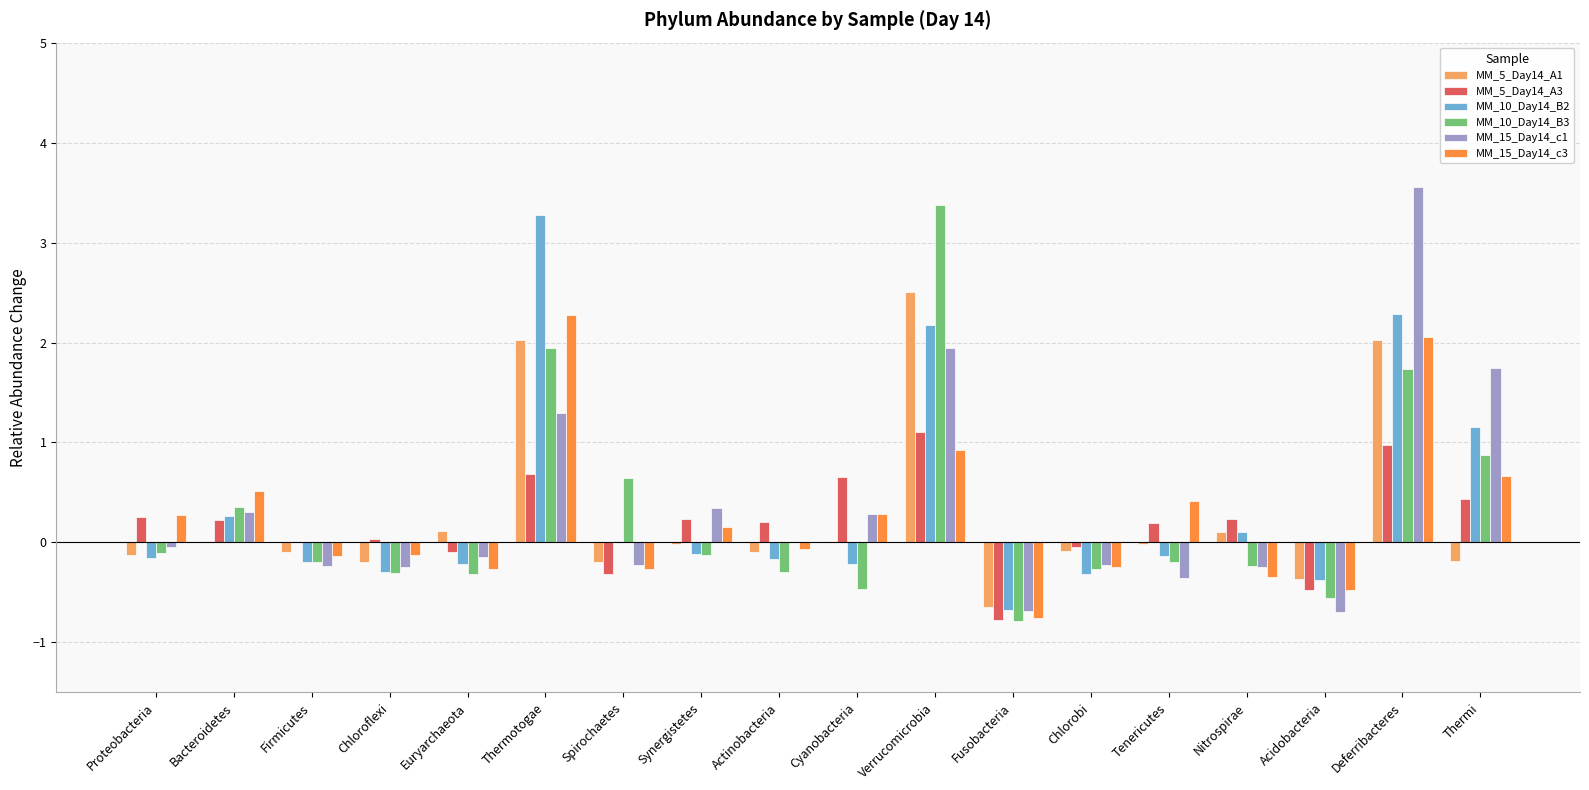

Which series has the largest range (max minus min)?

MM_15_Day14_c1